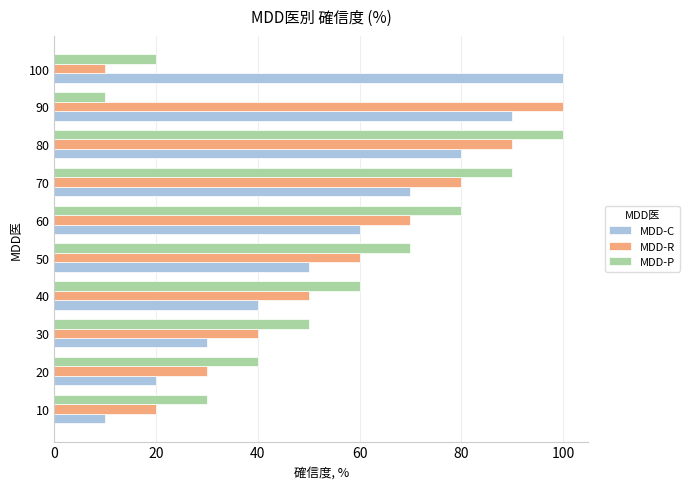

What is the average value of the MDD-P series?

55